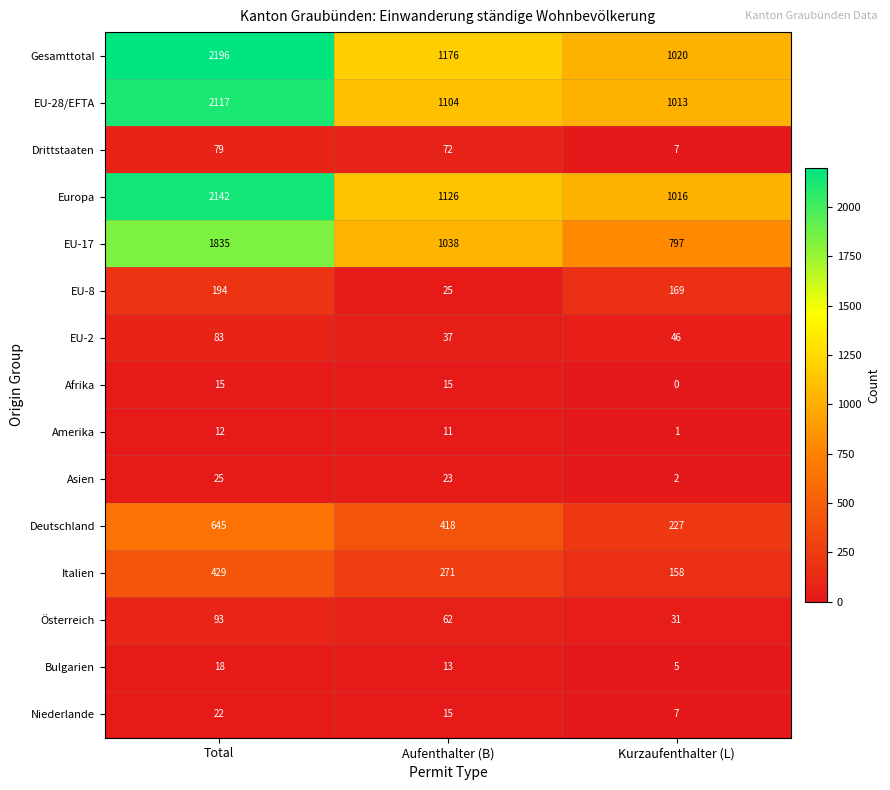

At which label is Afrika closest to 7?

Kurzaufenthalter (L)